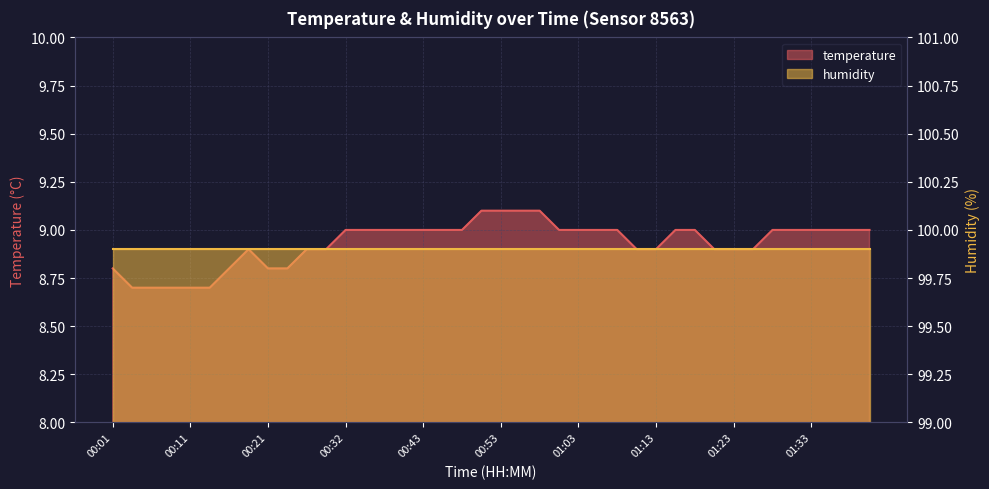

How many data points does each series have?

40